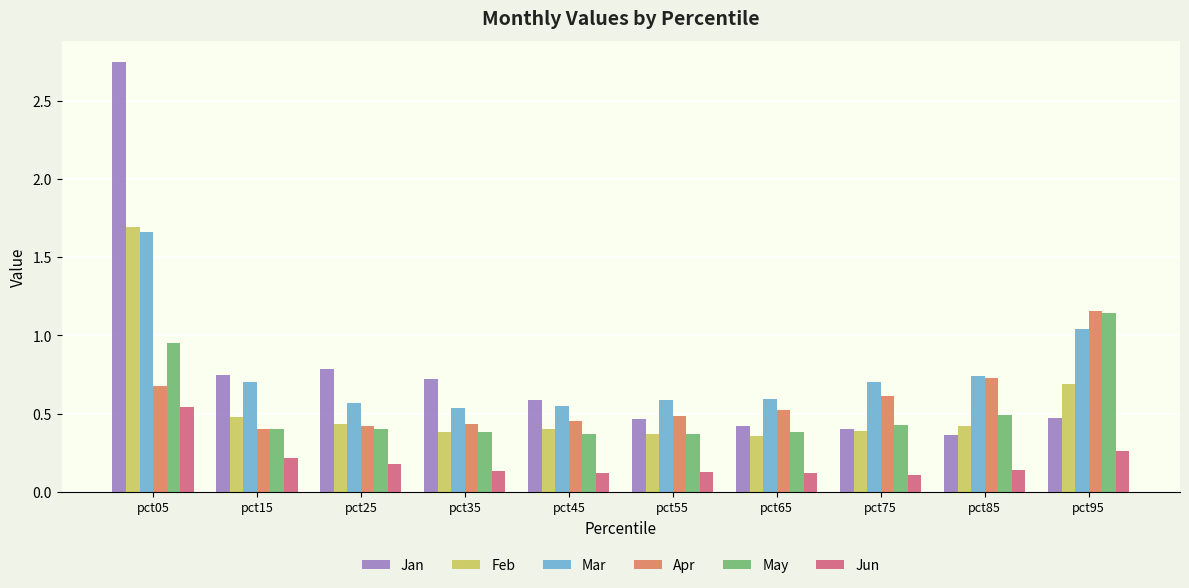

Count the number of categories in the chart.

10